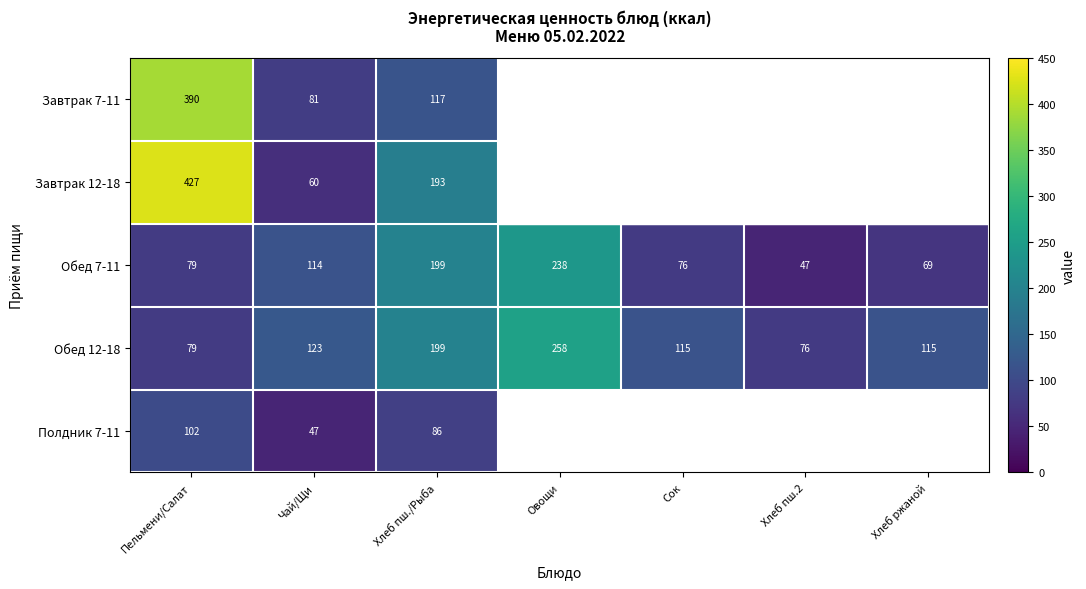

What is the sum of the Обед 12-18 values at Овощи and Хлеб пш./Рыба?

457.0